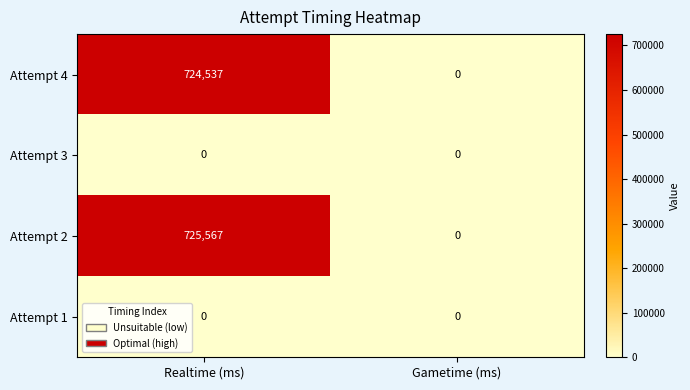

What is the maximum value shown in the chart?

725567